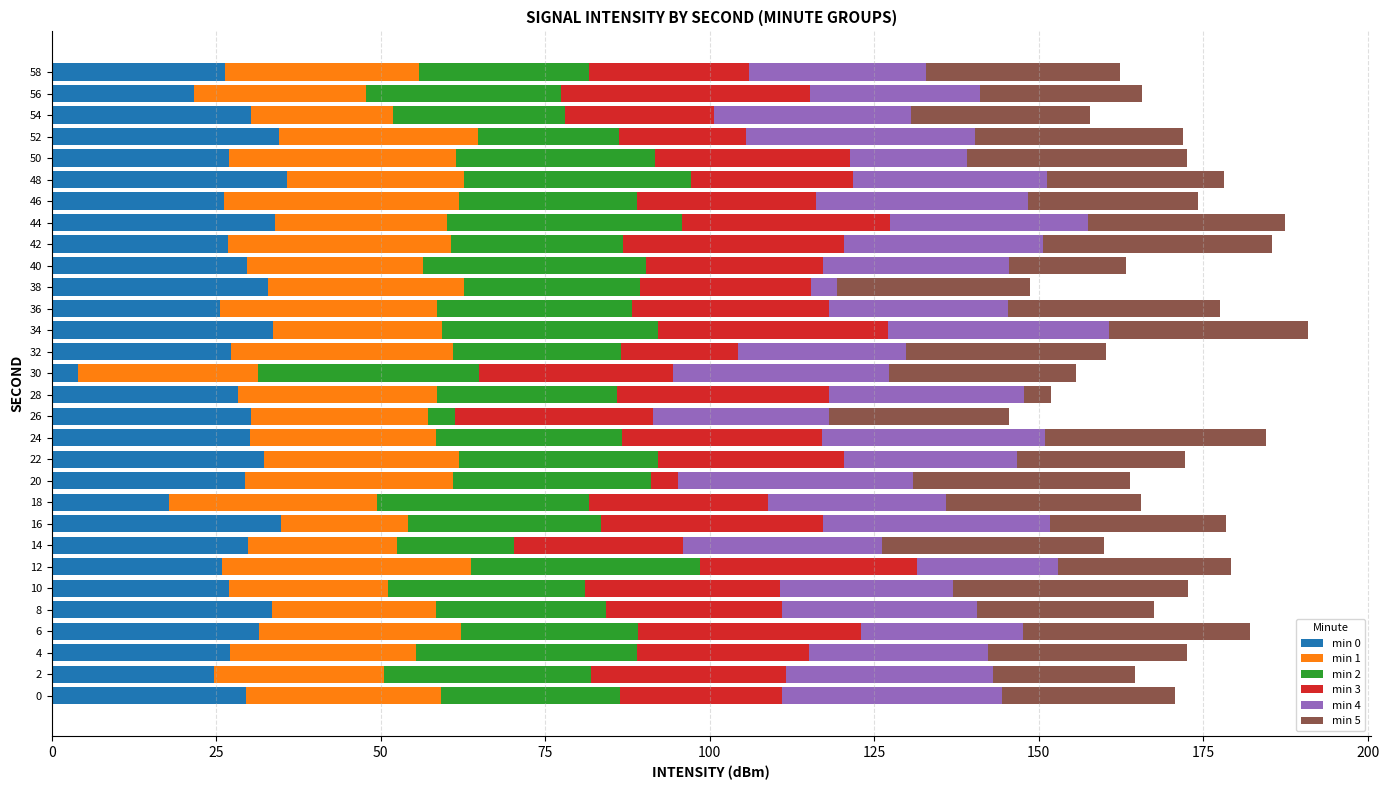

What is the average value of the min 0 series?

28.2